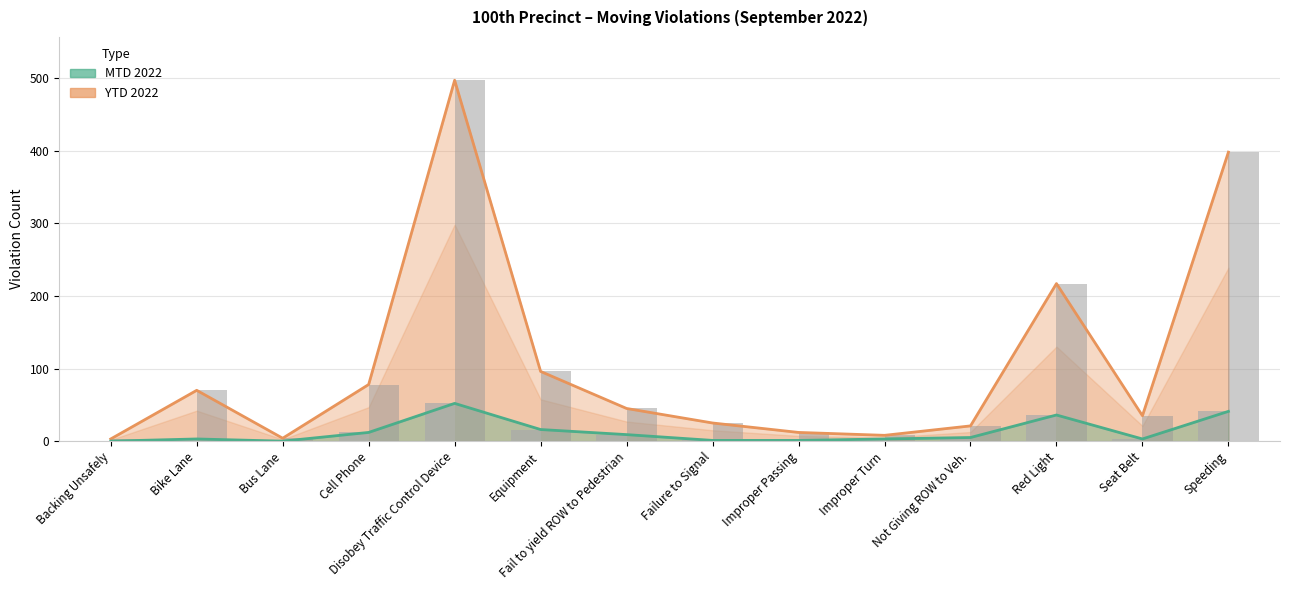

What are all the series names shown in the legend?

MTD 2022, YTD 2022